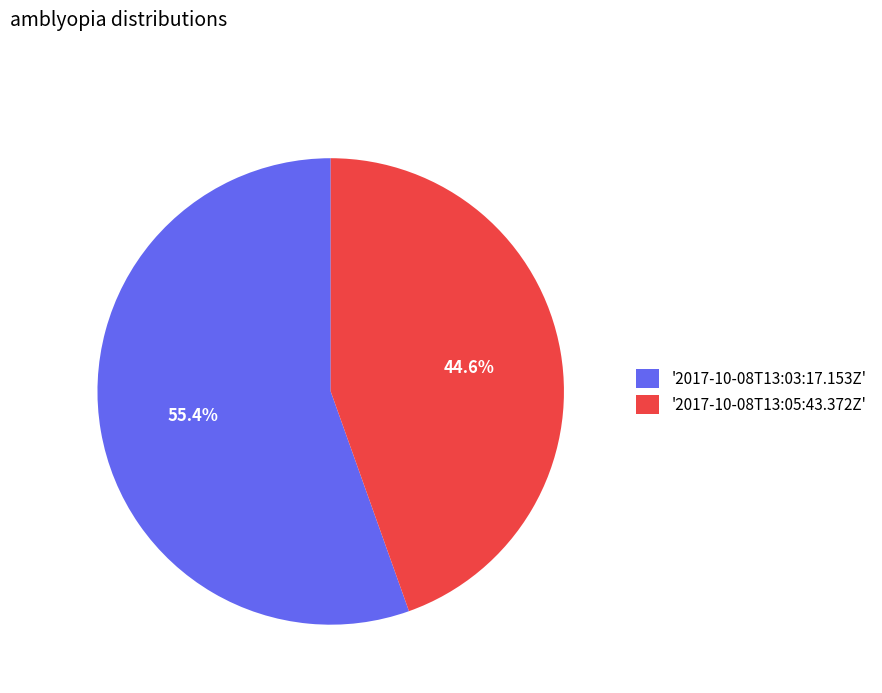

Rank the categories by value from highest to lowest.

'2017-10-08T13:03:17.153Z', '2017-10-08T13:05:43.372Z'